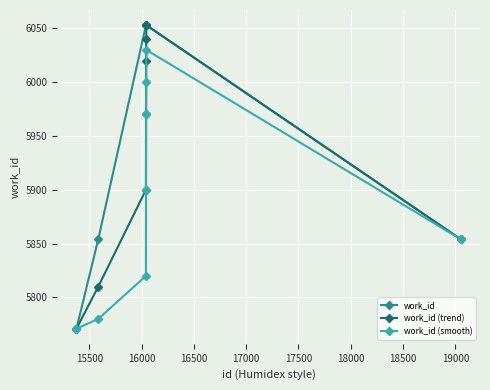

Which series has the largest total across all categories?

work_id